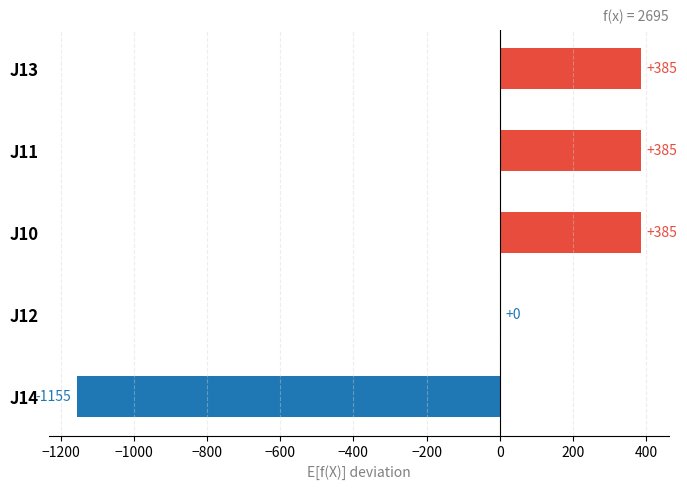

Reading bottom to top, transcribe all the data shown in this chart.

J14=-1155	J12=0	J10=385	J11=385	J13=385